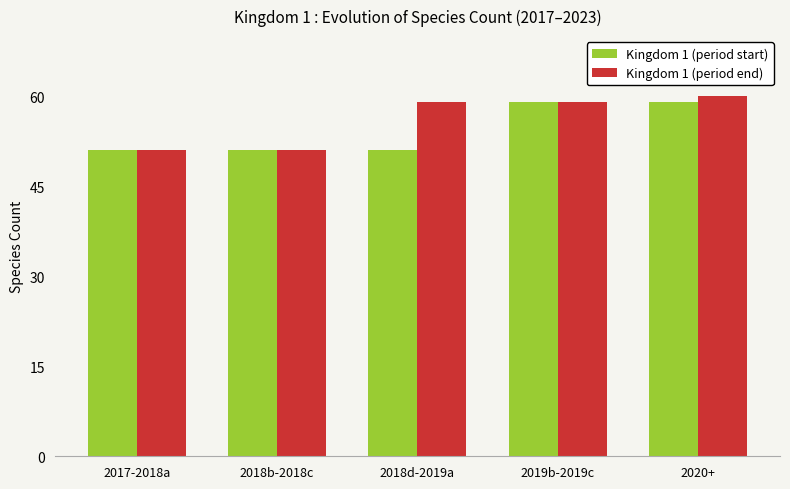

How many bars are there in total?

10